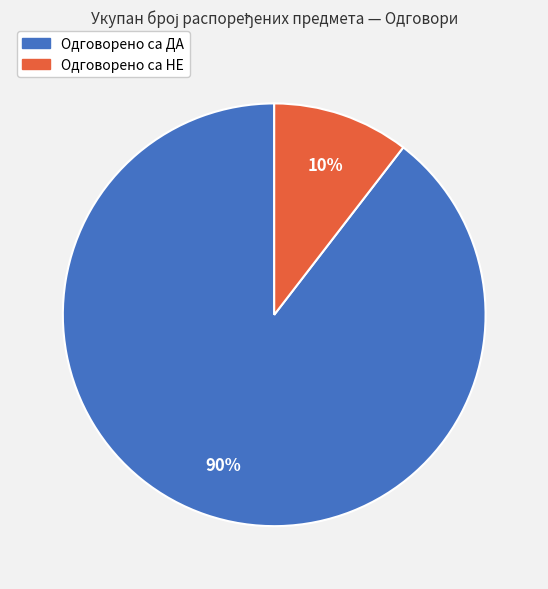

Is there any slice that represents more than half of the pie?

Yes